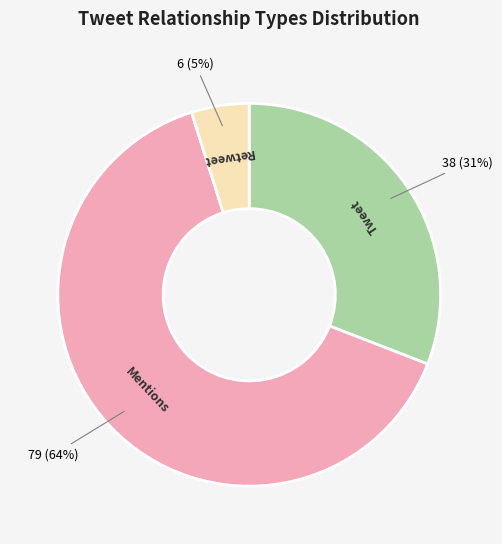

Do Retweet and Tweet together represent more than half of the pie?

No